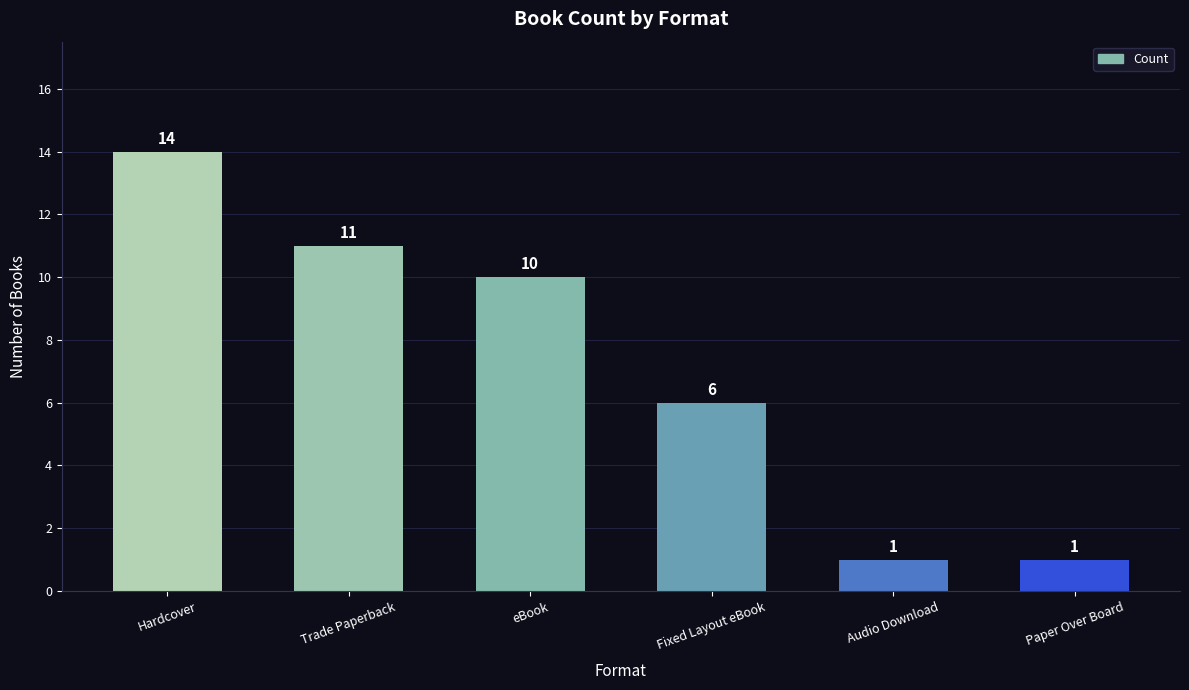

How many data points are less than 10?

3